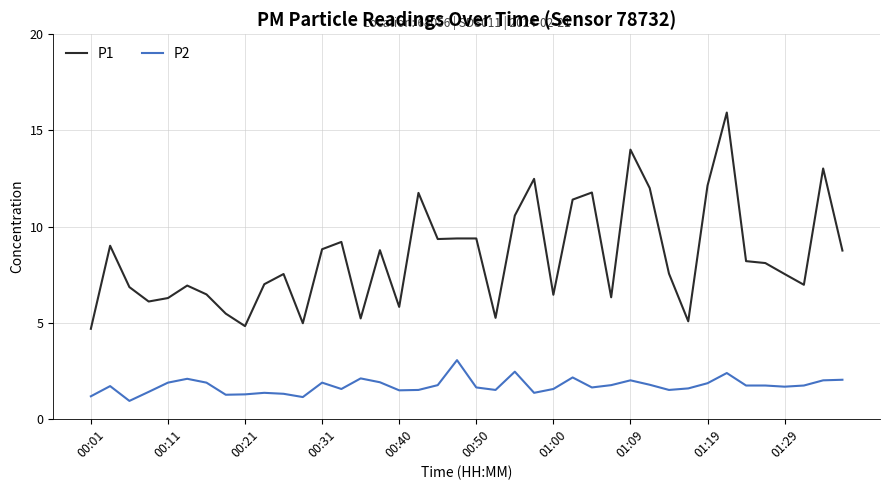

What is the maximum value shown in the chart?

15.9